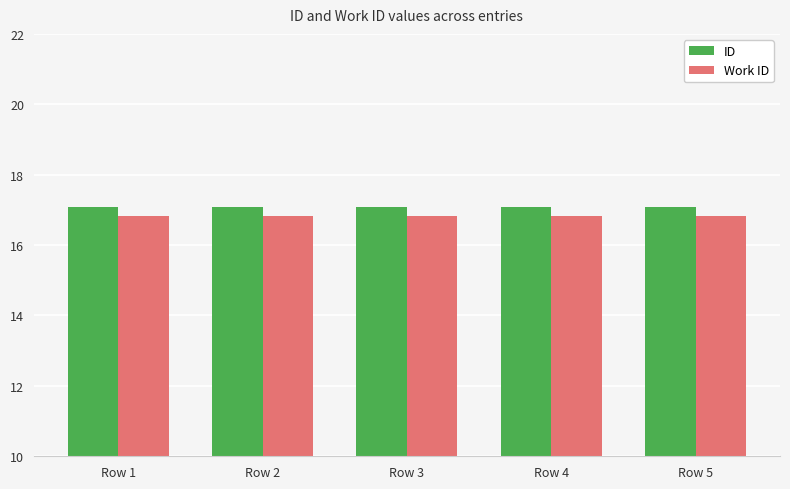

Is the value of ID at Row 5 greater than the value of Work ID at Row 3?

Yes